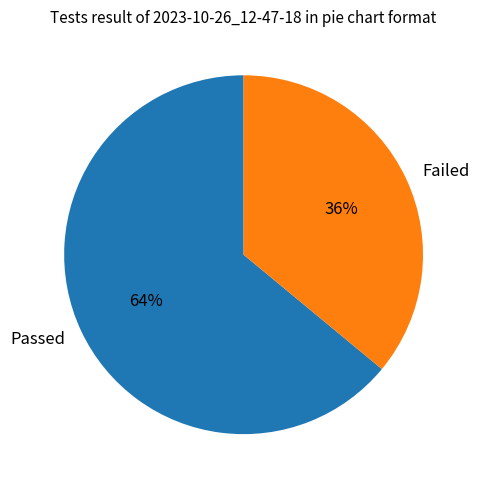

Do Passed and Failed together represent more than half of the pie?

Yes